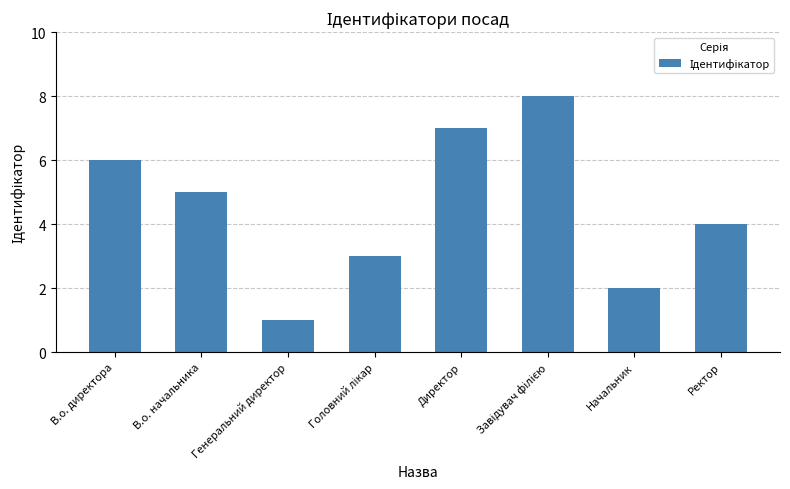

The value at Директор is 3. True or false?

False